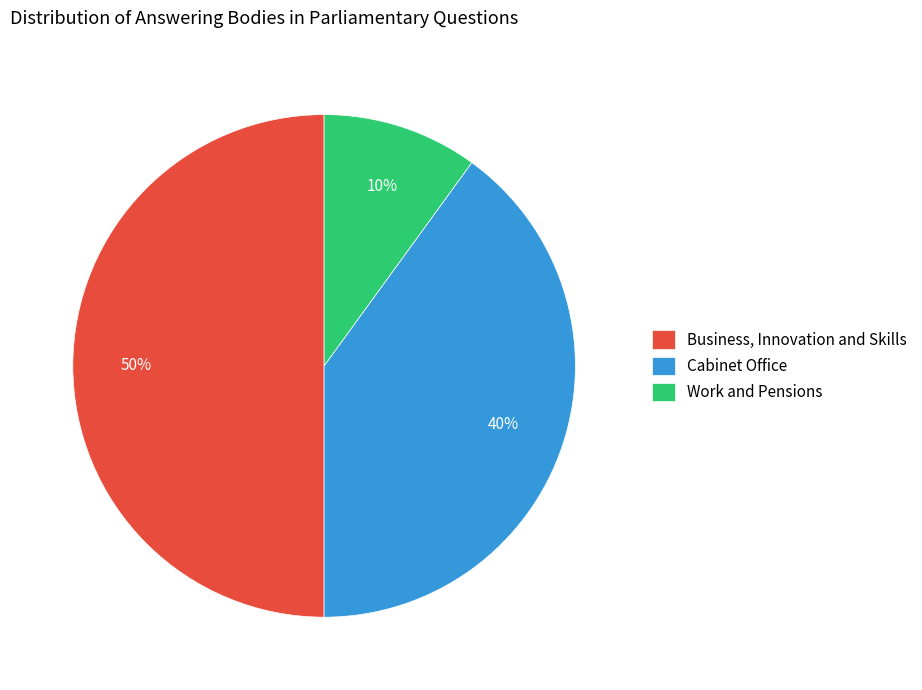

Count the number of slices in the pie.

3